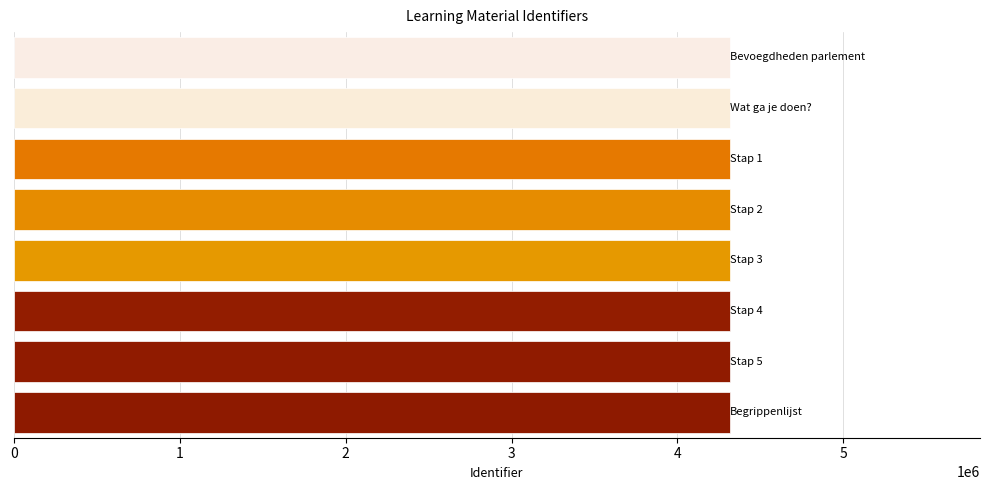

How many values are between 4314214 and 4314224?

5